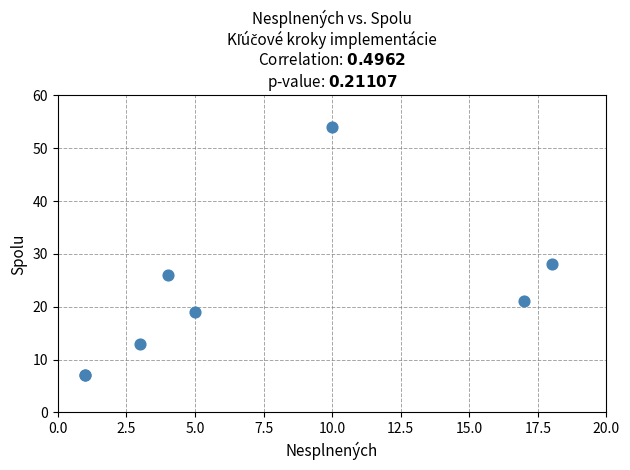

What Y value in the scatter plot is closest to 30?

28